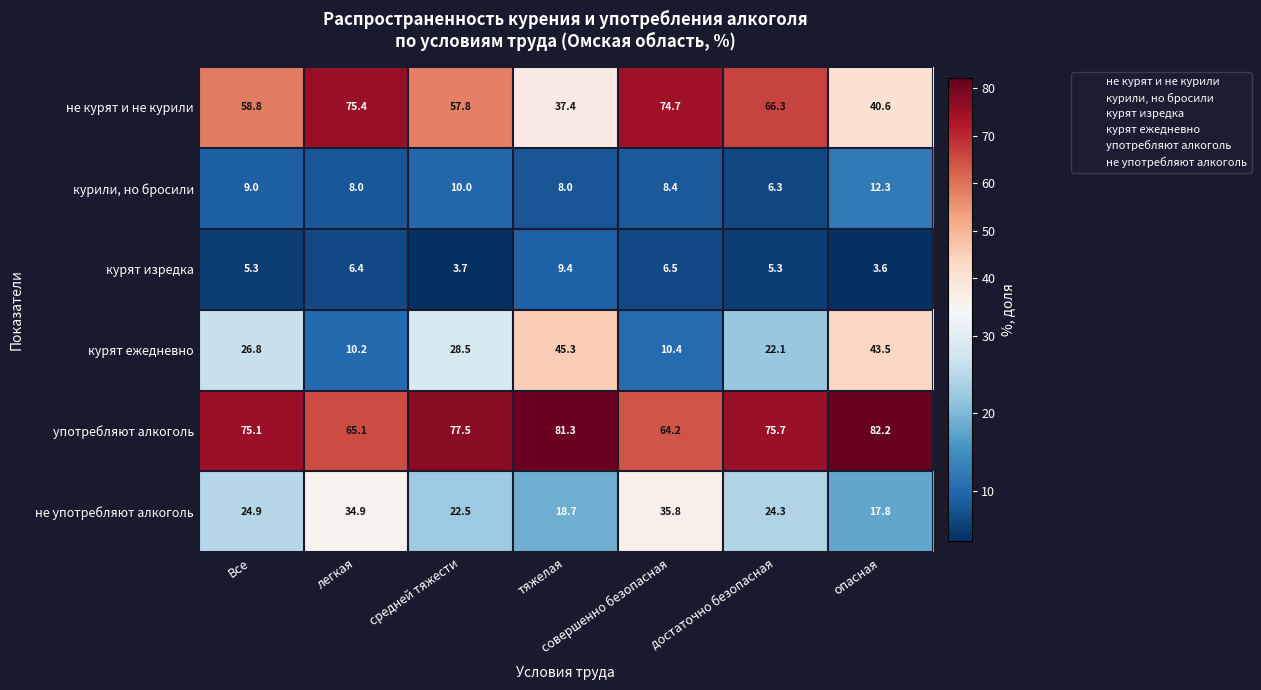

Which series has the largest total across all categories?

употребляют алкоголь